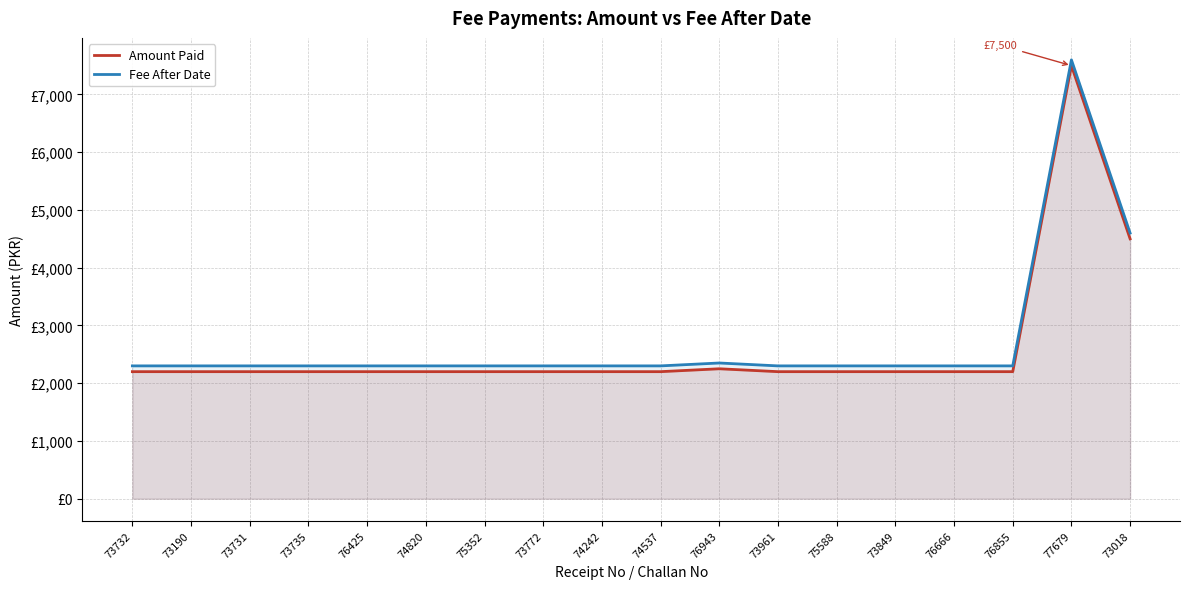

At which category is the sum across all series the highest?

77679